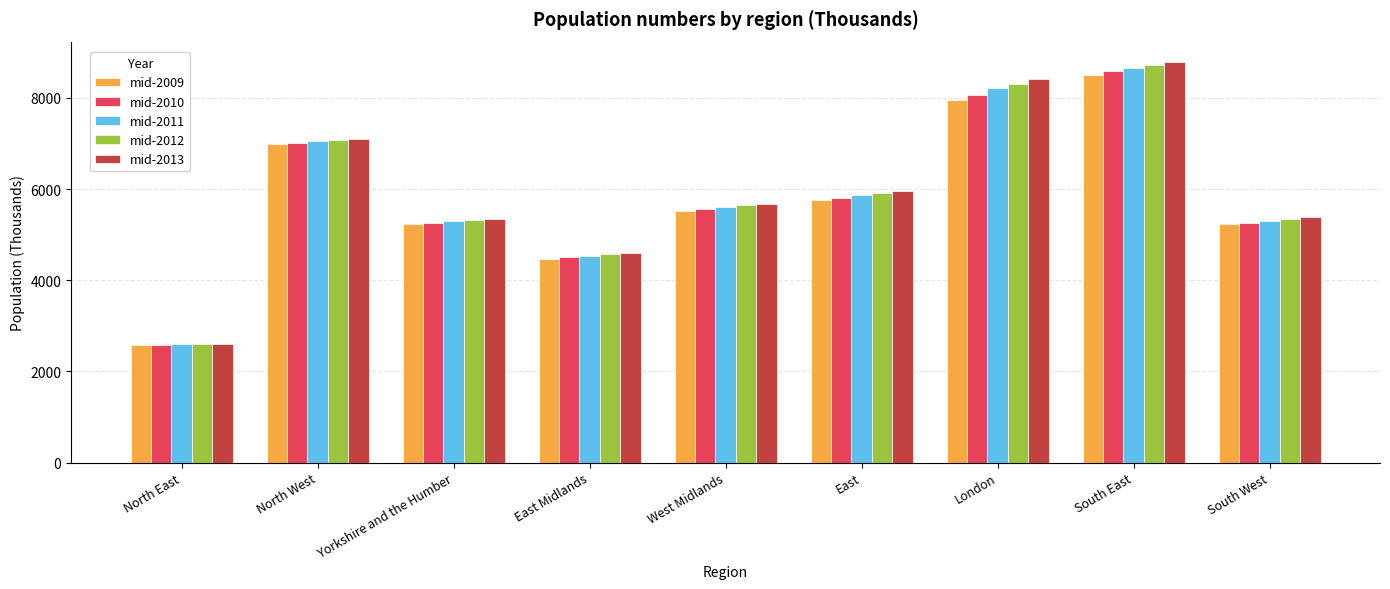

The mid-2013 series shows 2785.8 at East Midlands. True or false?

False